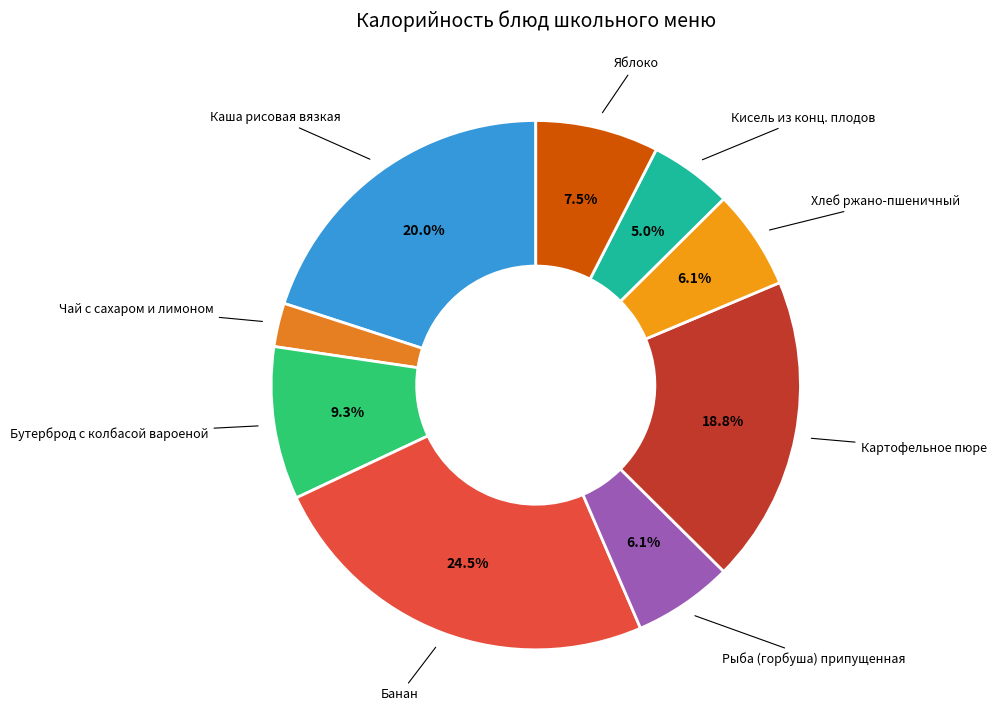

Does any single category account for the majority?

No